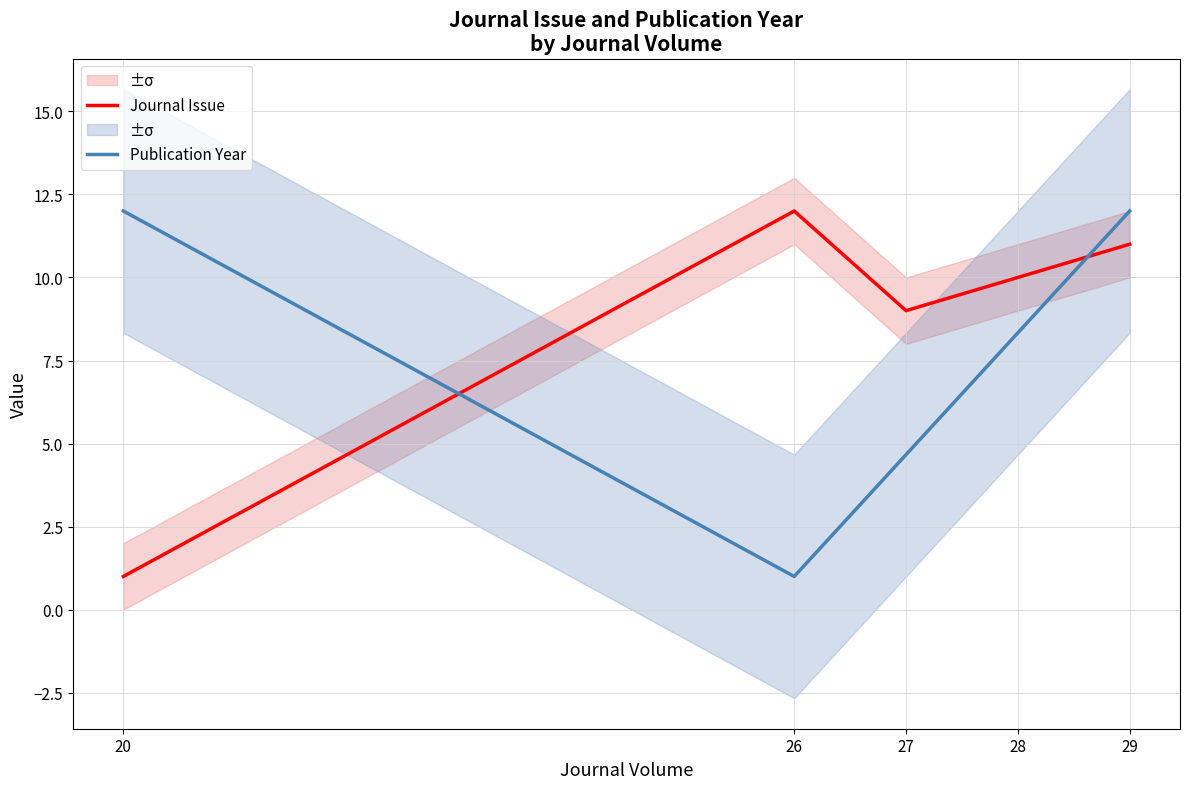

Where is Publication Year nearest to the value 6?

27